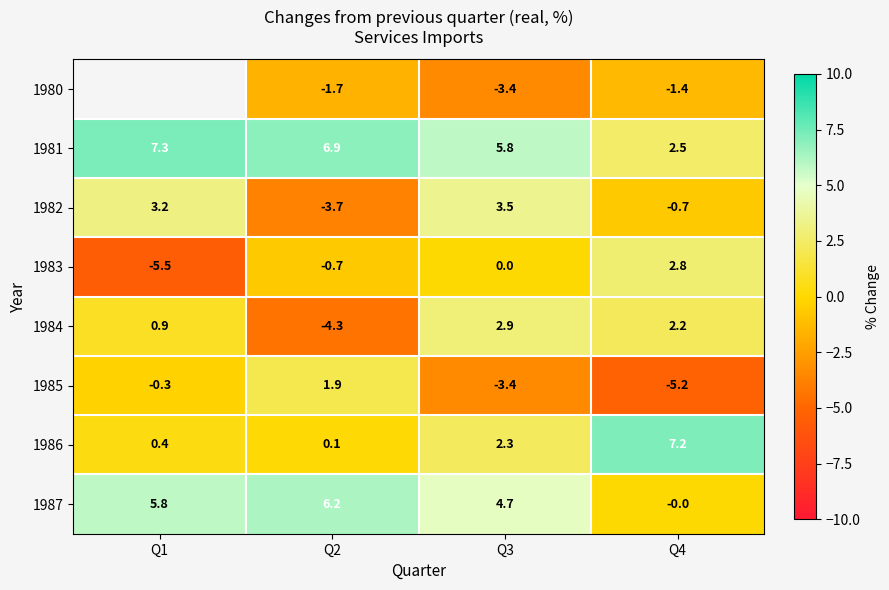

What is the total value across all series at Q2?

4.7